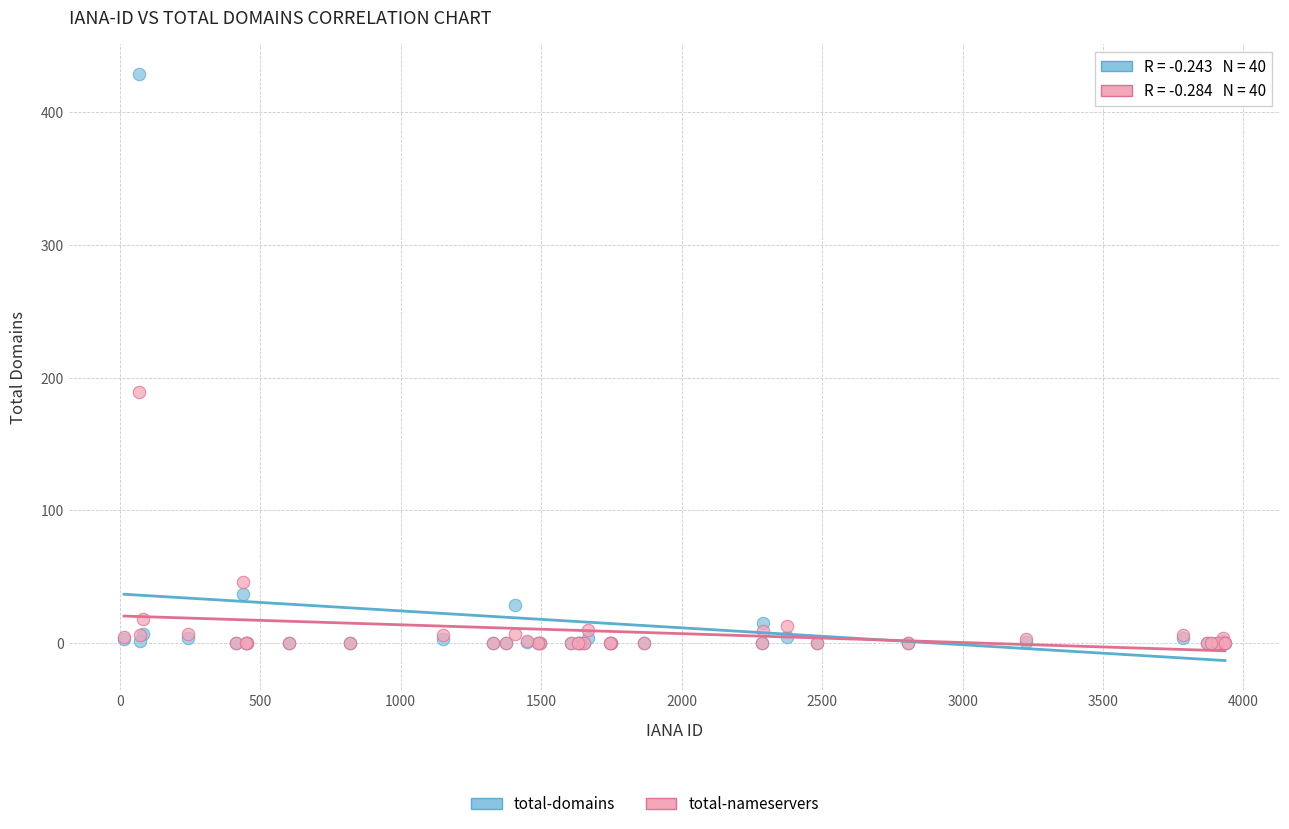

In the total-domains series, what Y value is closest to 214?

37